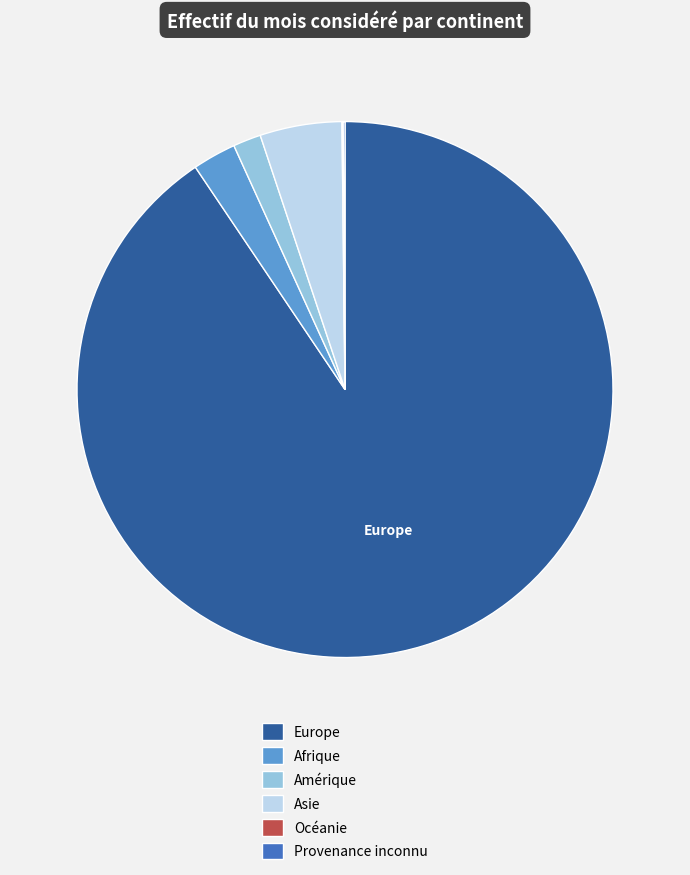

Between Amérique and Afrique, which is larger?

Afrique